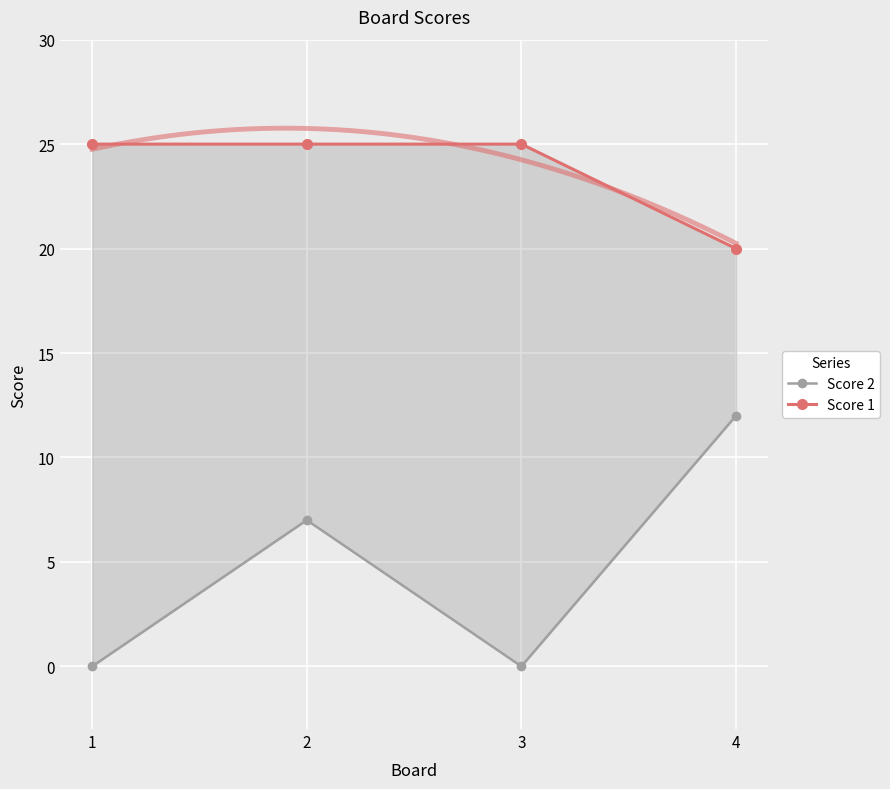

Where is Score 2 nearest to the value 6?

2